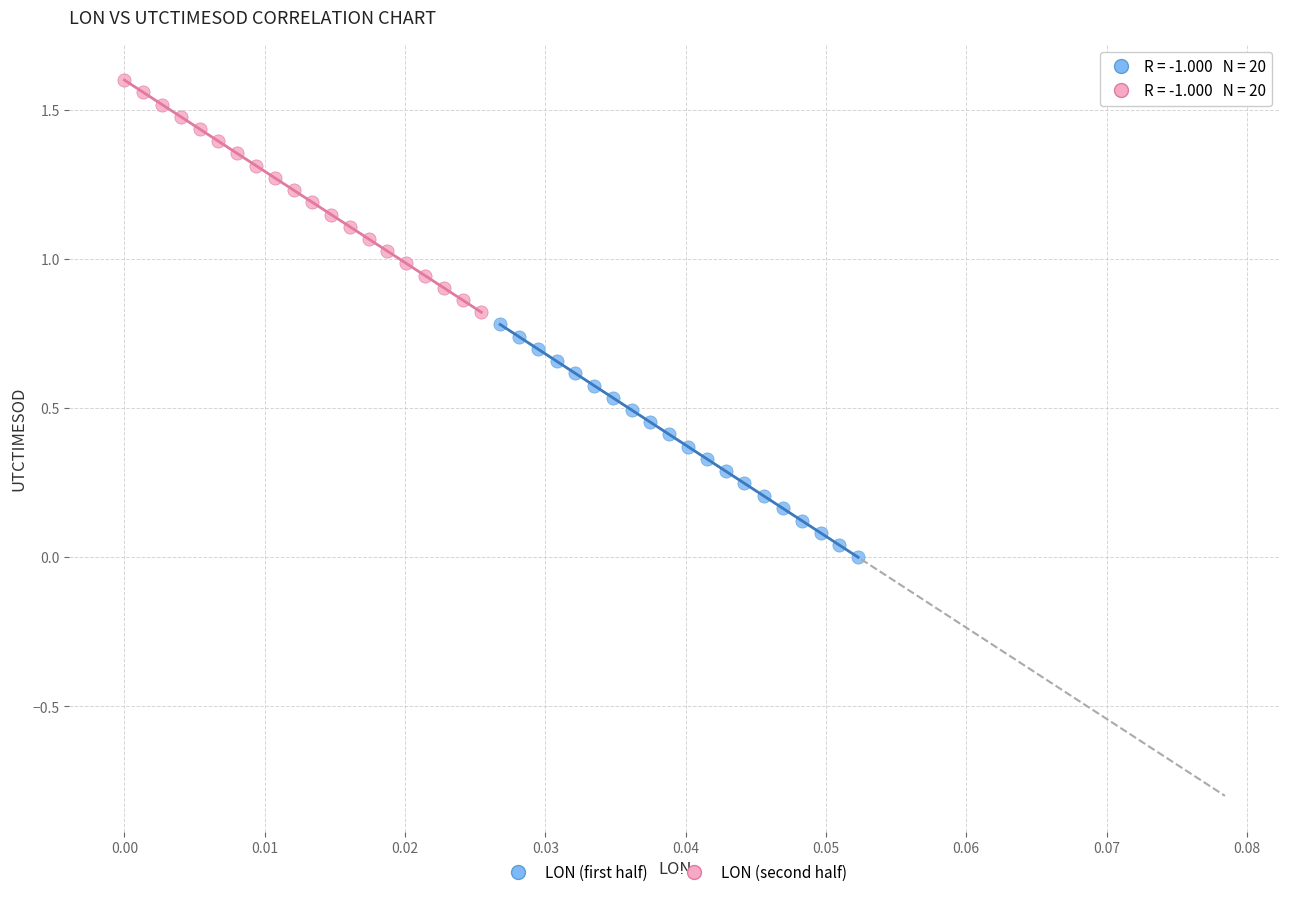

Which series contains the highest Y value?

LON (second half)